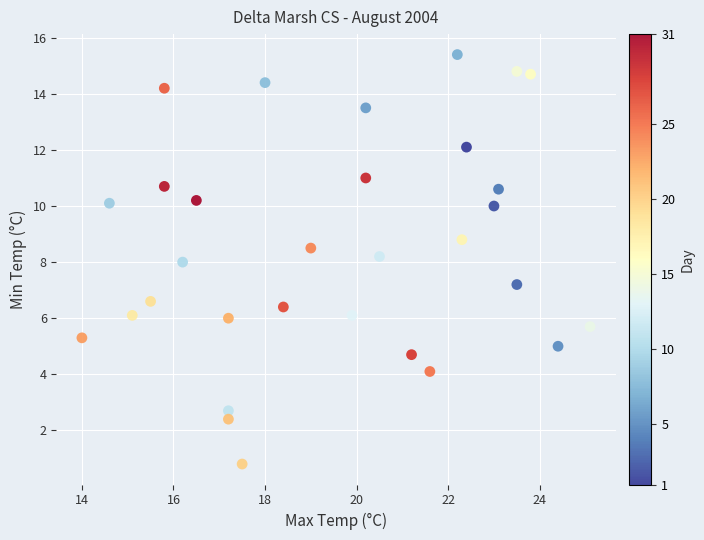

What is the range of X values (max minus min)?

11.1